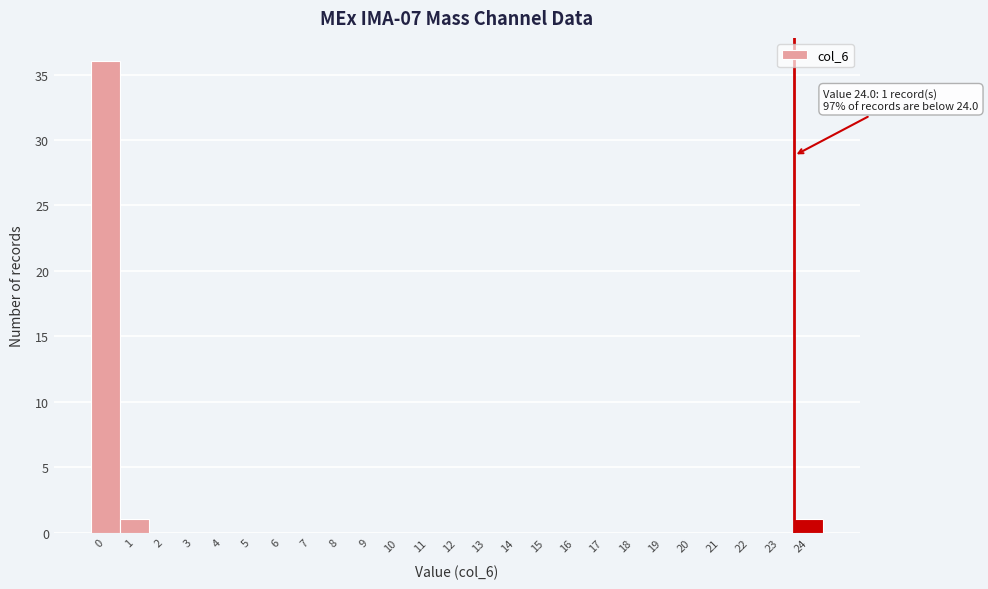

Reading left to right, what are all the values shown in this chart?

0=36	1=1	2=0	3=0	4=0	5=0	6=0	7=0	8=0	9=0	10=0	11=0	12=0	13=0	14=0	15=0	16=0	17=0	18=0	19=0	20=0	21=0	22=0	23=0	24=1